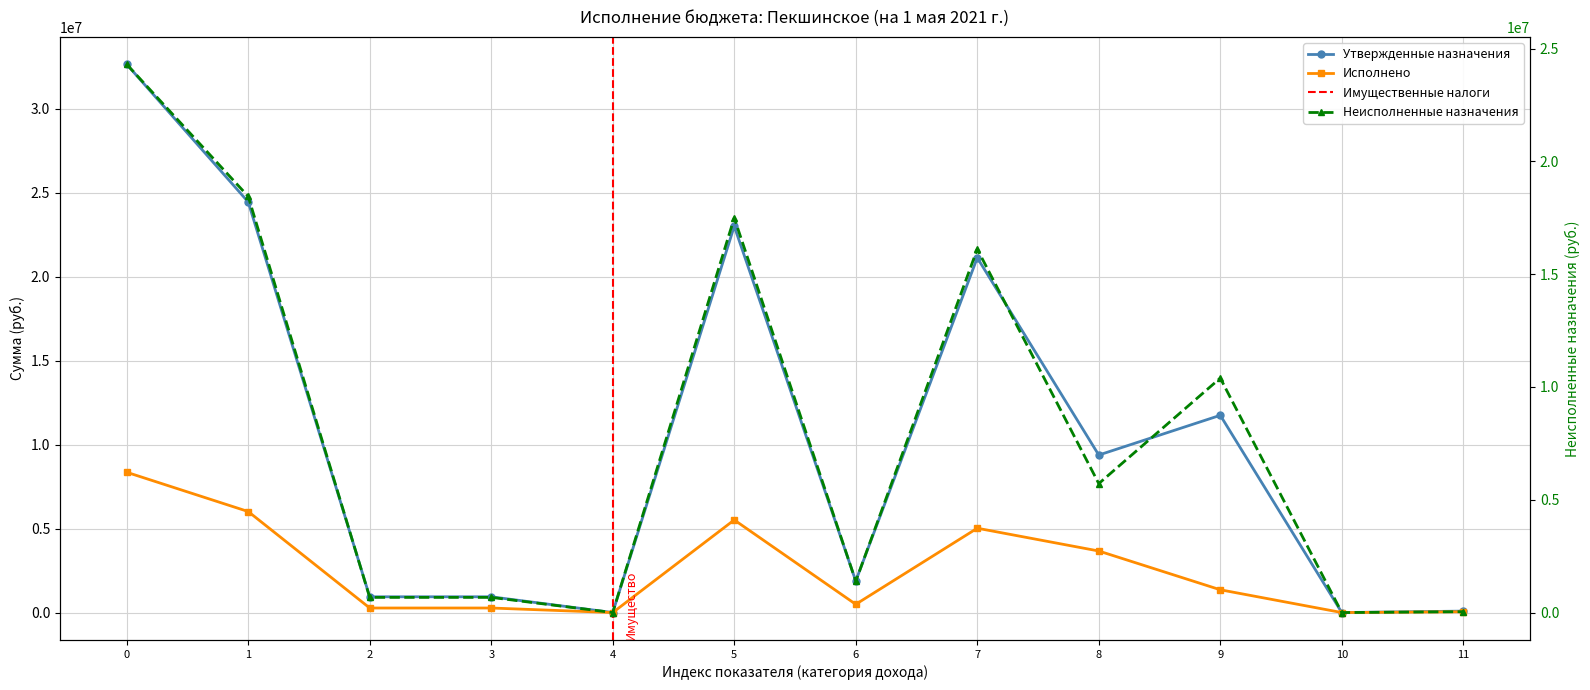

What is the approximate value of Утвержденные назначения at 0?

32659360.2